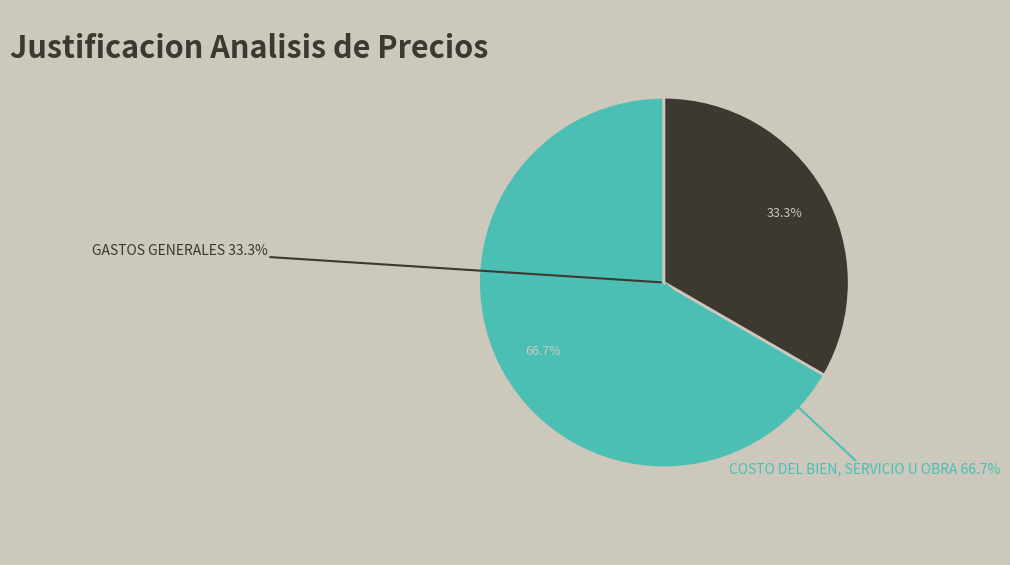

Is there a majority slice in this chart?

No